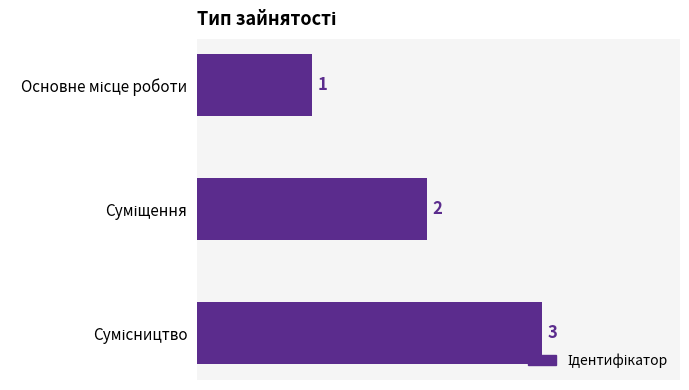

Count the values in the range 1 to 3.

3